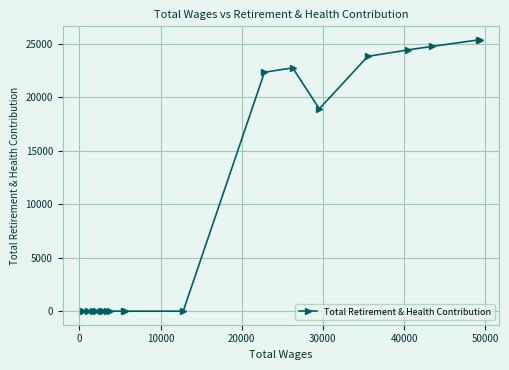

True or false: the data has more than 0 interior local peaks.

True